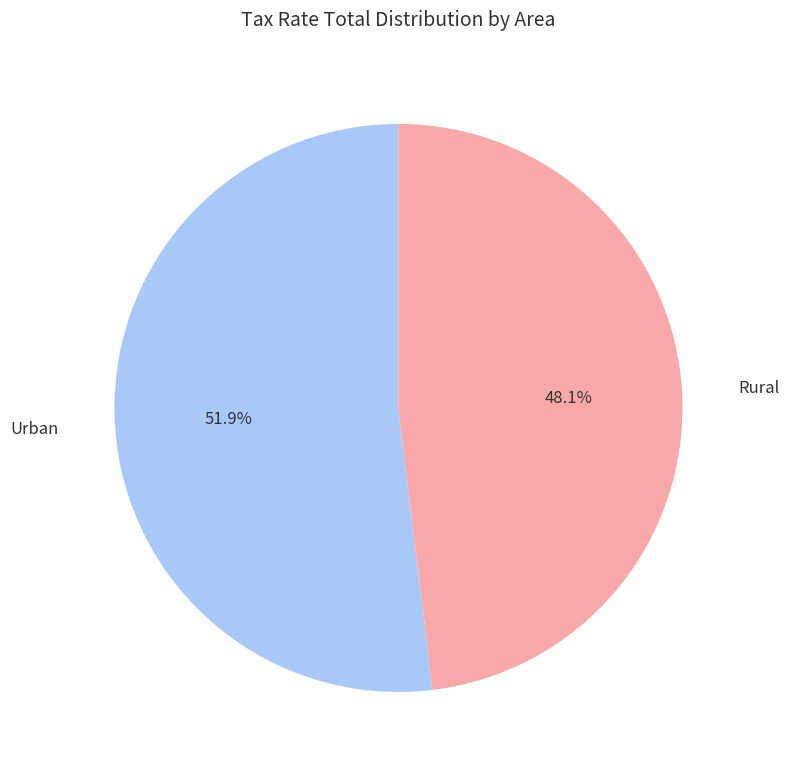

Is there a majority slice in this chart?

Yes